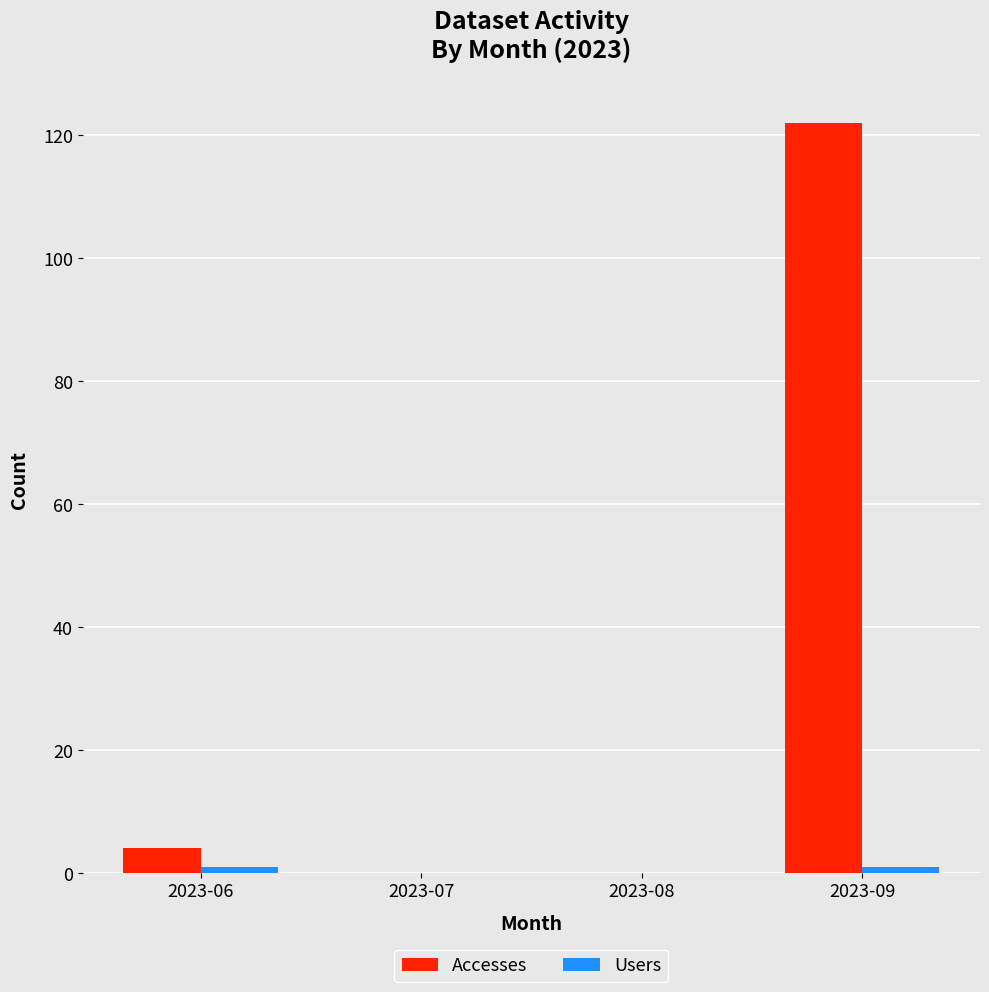

Which series has the largest total across all categories?

Accesses